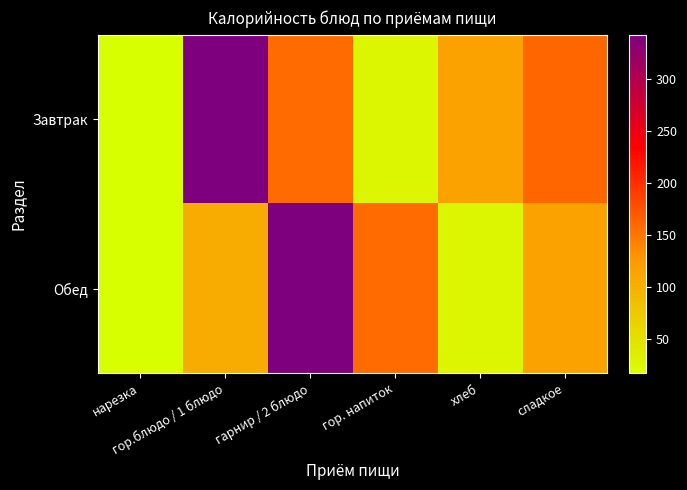

At how many categories does at least one series exceed 26?

5